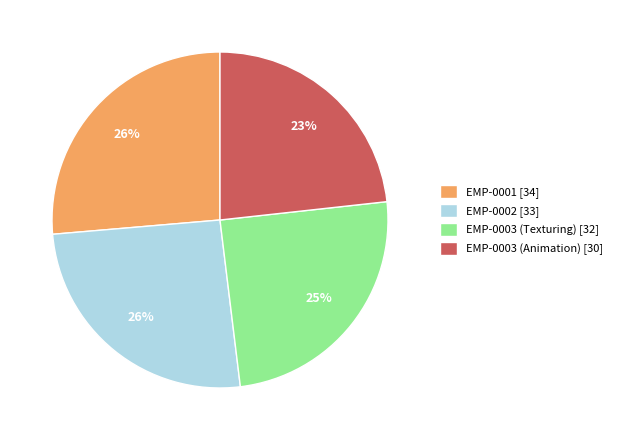

True or false: EMP-0002 accounts for 26% of the total.

True